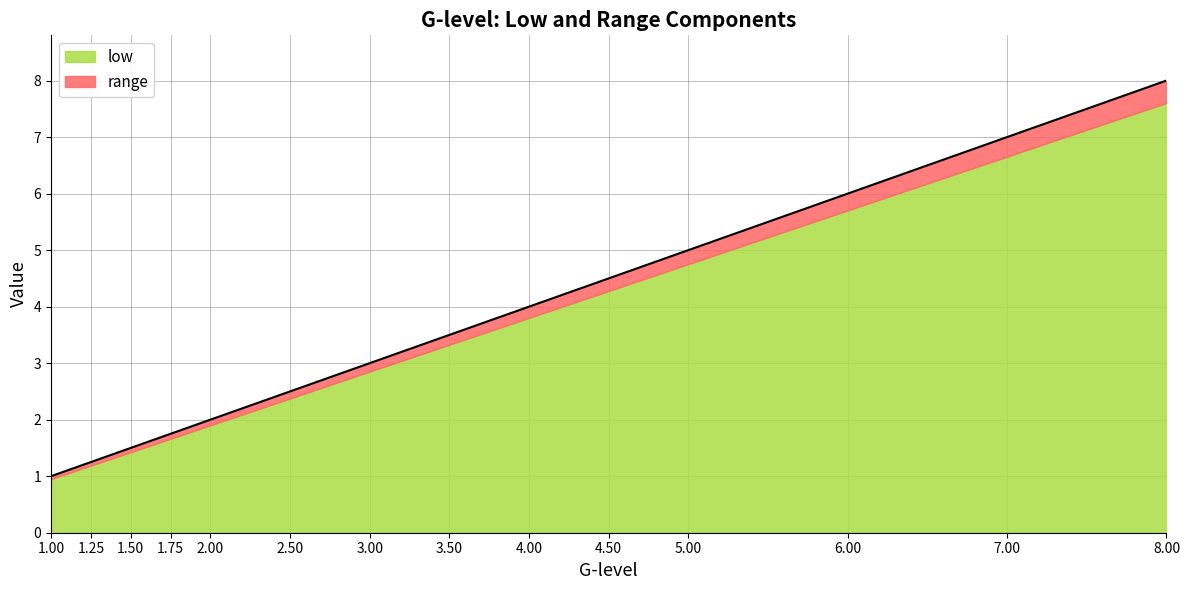

At which label is the value closest to 4?

4.00